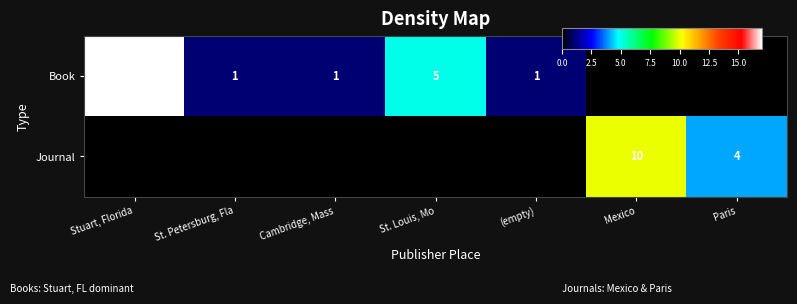

What is the difference between the maximum and minimum values in the Book series?

17